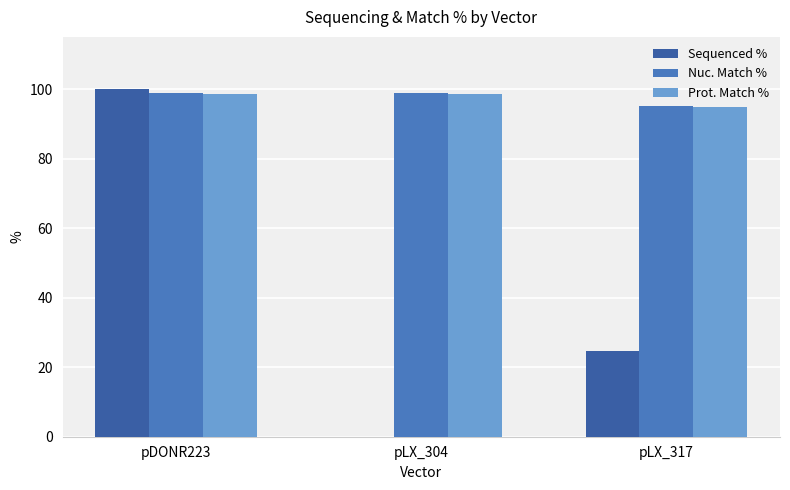

Reading right to left, transcribe all the data shown in this chart.

Sequenced %: pLX_317=24.7	pLX_304=0.0	pDONR223=100.0
Nuc. Match %: pLX_317=95.1	pLX_304=98.9	pDONR223=98.9
Prot. Match %: pLX_317=94.9	pLX_304=98.6	pDONR223=98.6